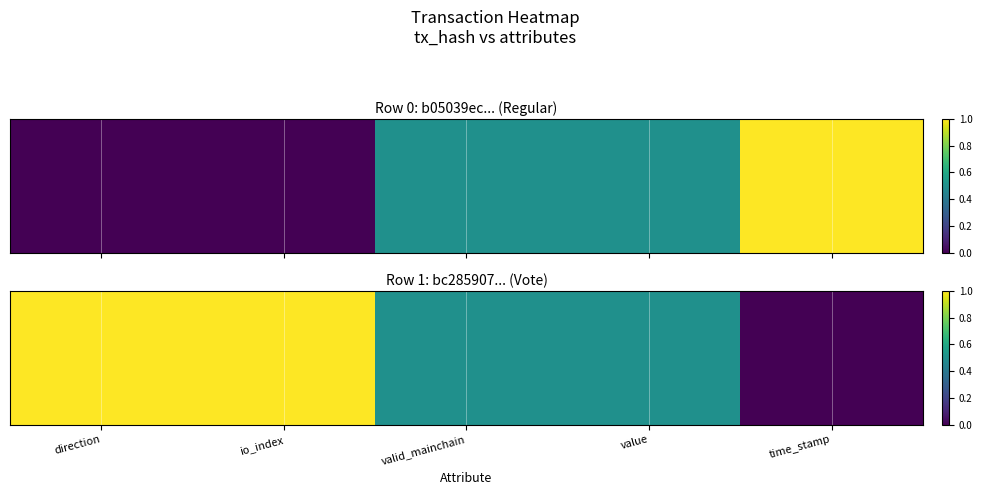

True or false: the data shows 0.5 at value.

True